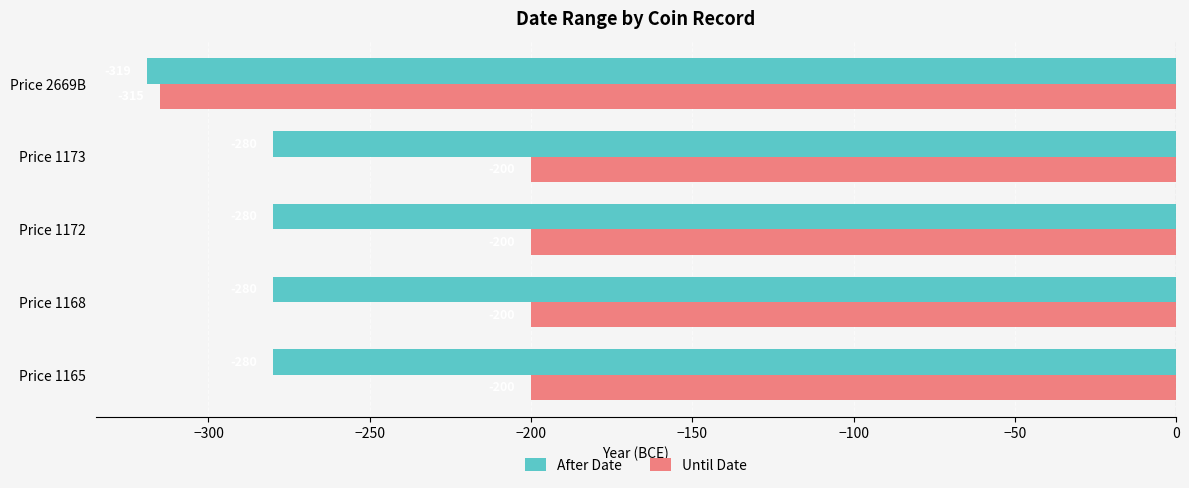

What is the total value across all series at Price 1165?

-480